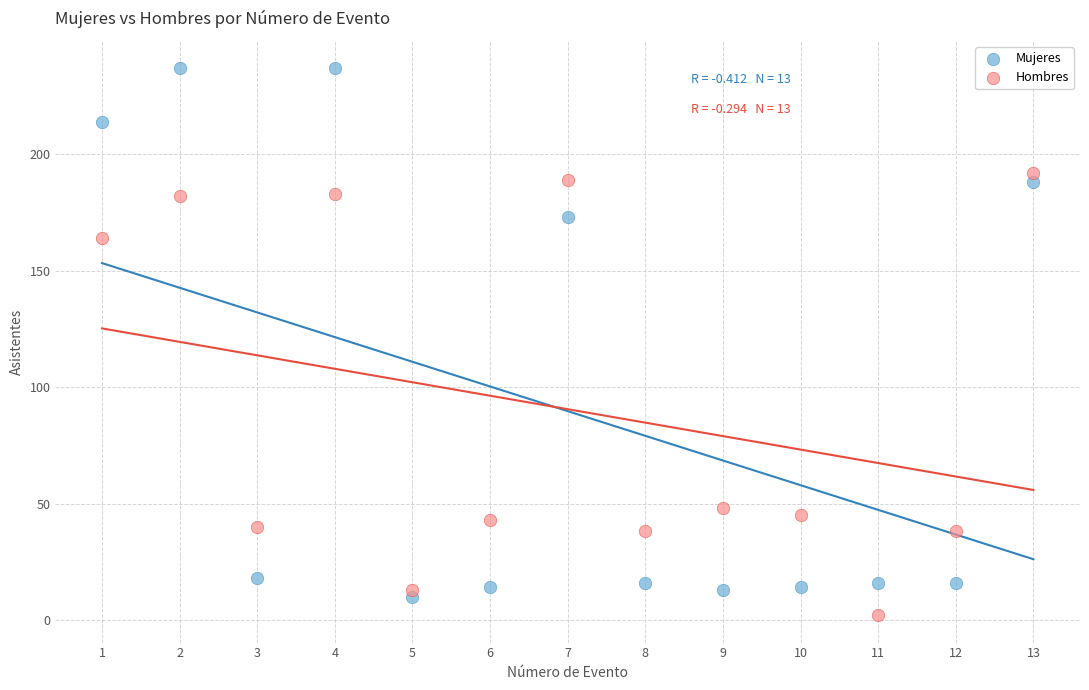

Across all data points, what is the range of X values (max minus min)?

12